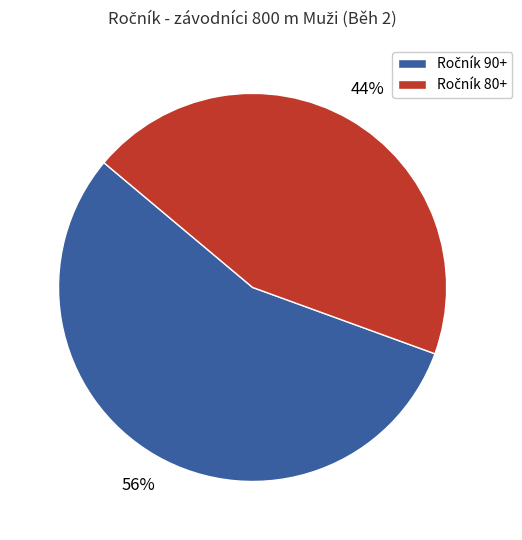

Is there any slice that represents more than half of the pie?

Yes